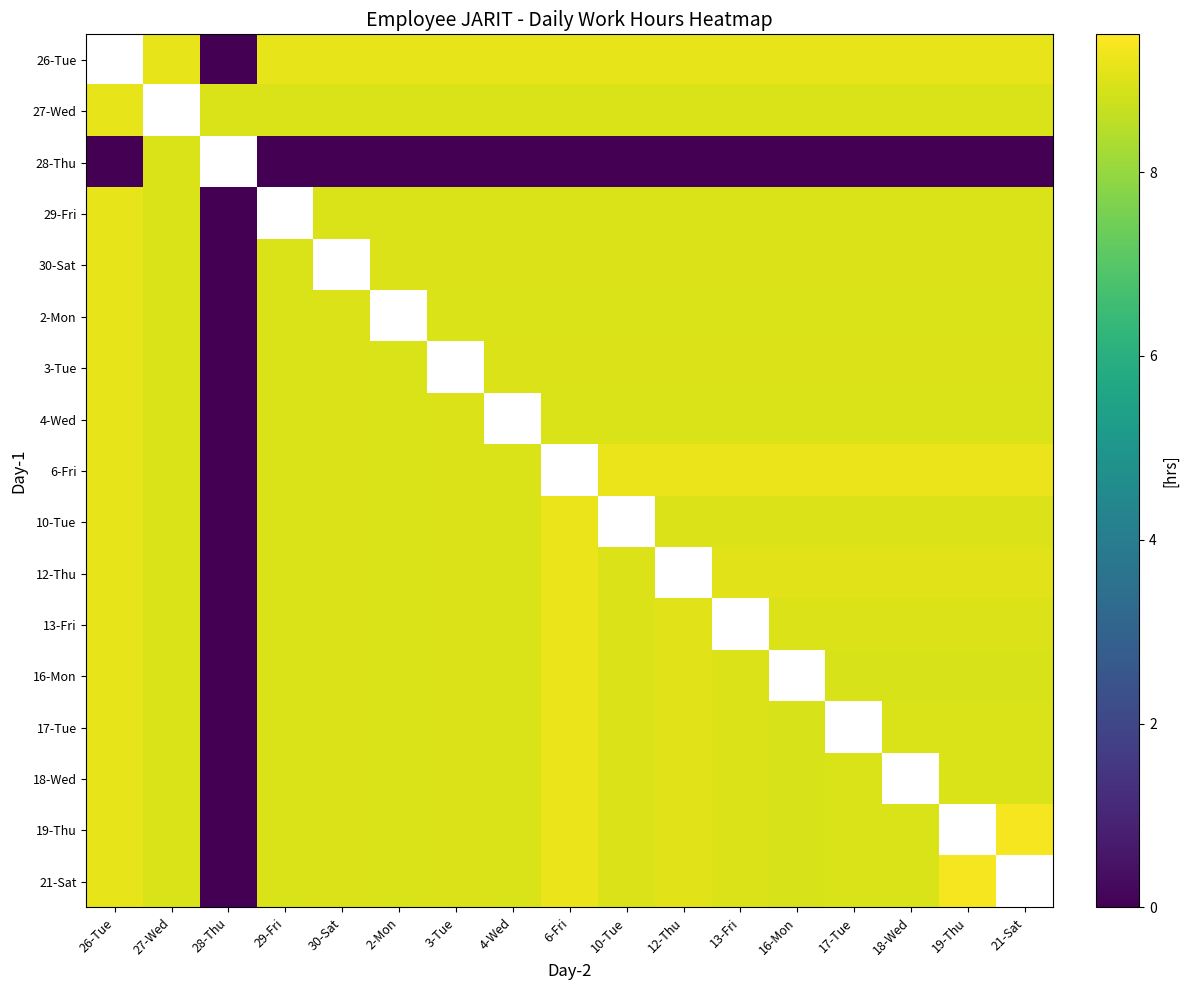

Which has a higher value, 26-Tue or 2-Mon?

2-Mon